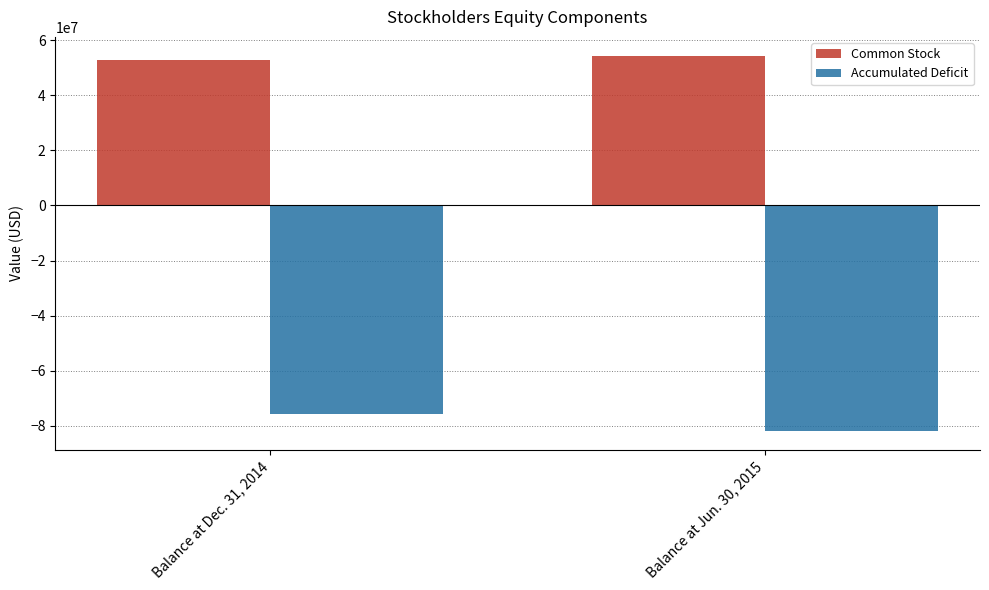

At Balance at Jun. 30, 2015, list the series in order from smallest to largest.

Accumulated Deficit, Common Stock